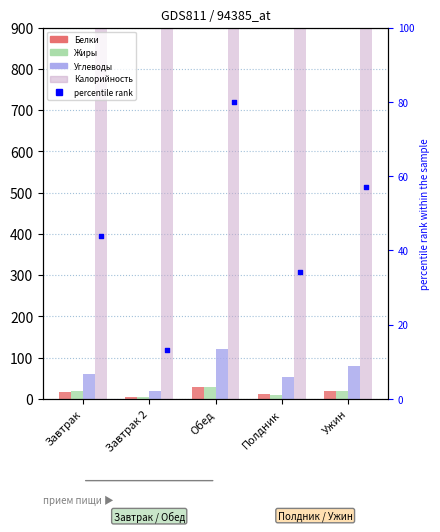

Is the value of rank, Detection Call = ABSENT at Завтрак 2 greater than the value of Калорийность at Полдник?

No